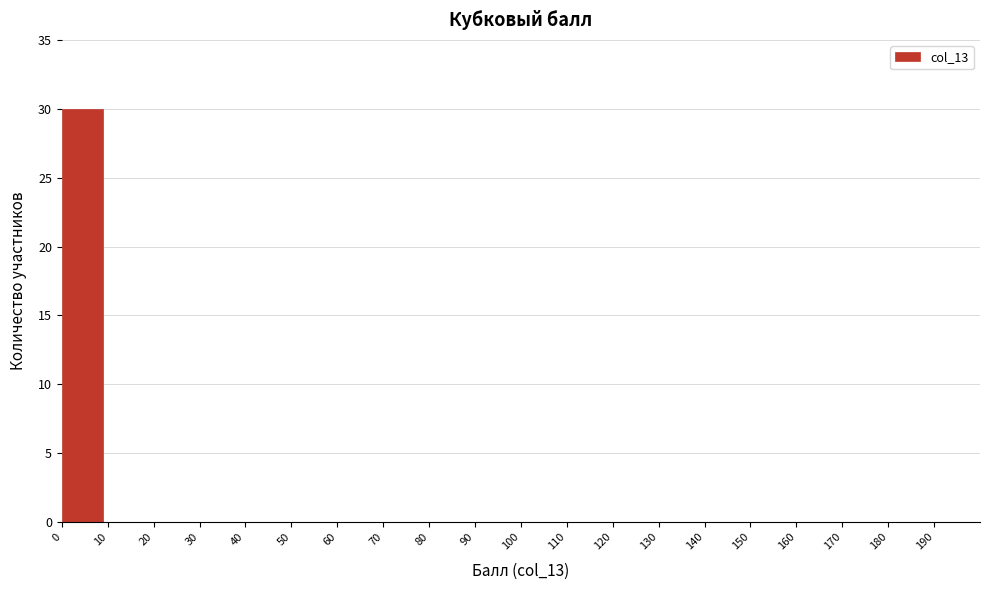

Over which range of the x-axis is the bar tallest?

0 to 10